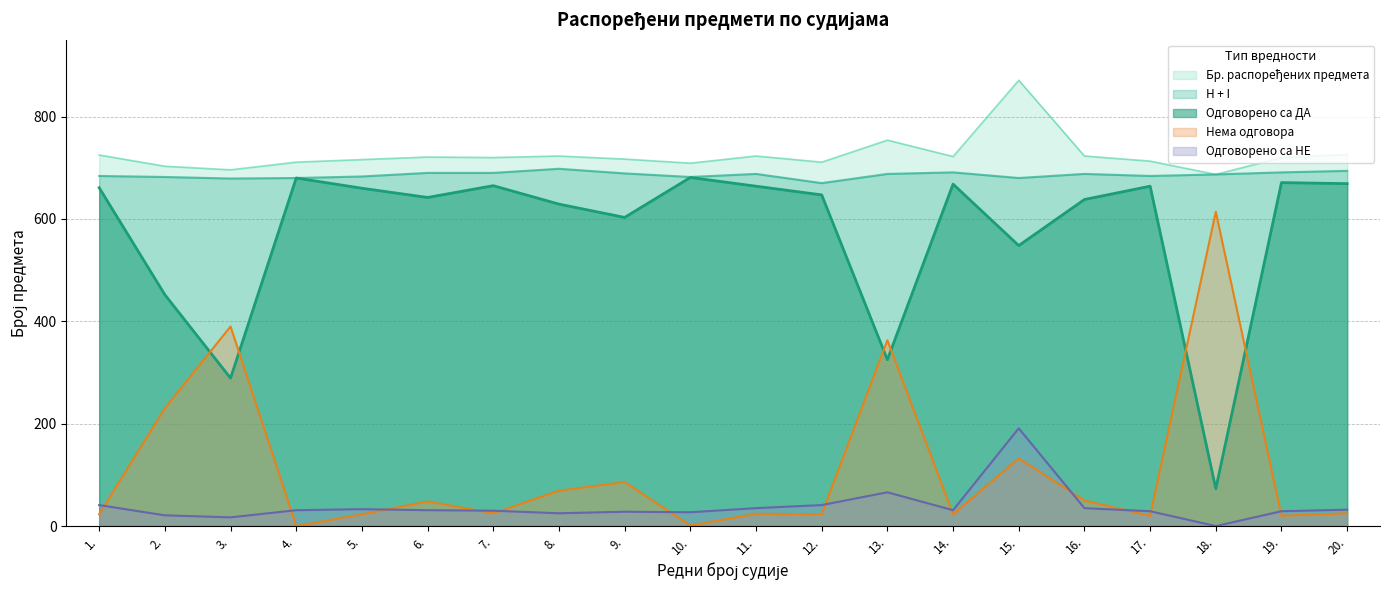

True or false: Одговорено са ДА and H + I cross at least once.

False